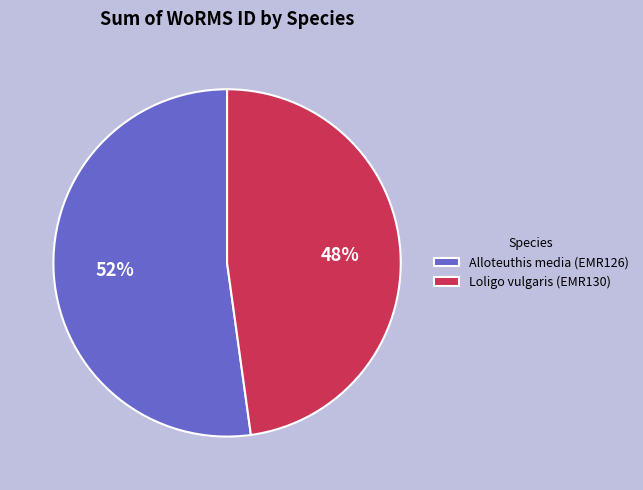

Rank the categories by value from highest to lowest.

Alloteuthis media (EMR126), Loligo vulgaris (EMR130)